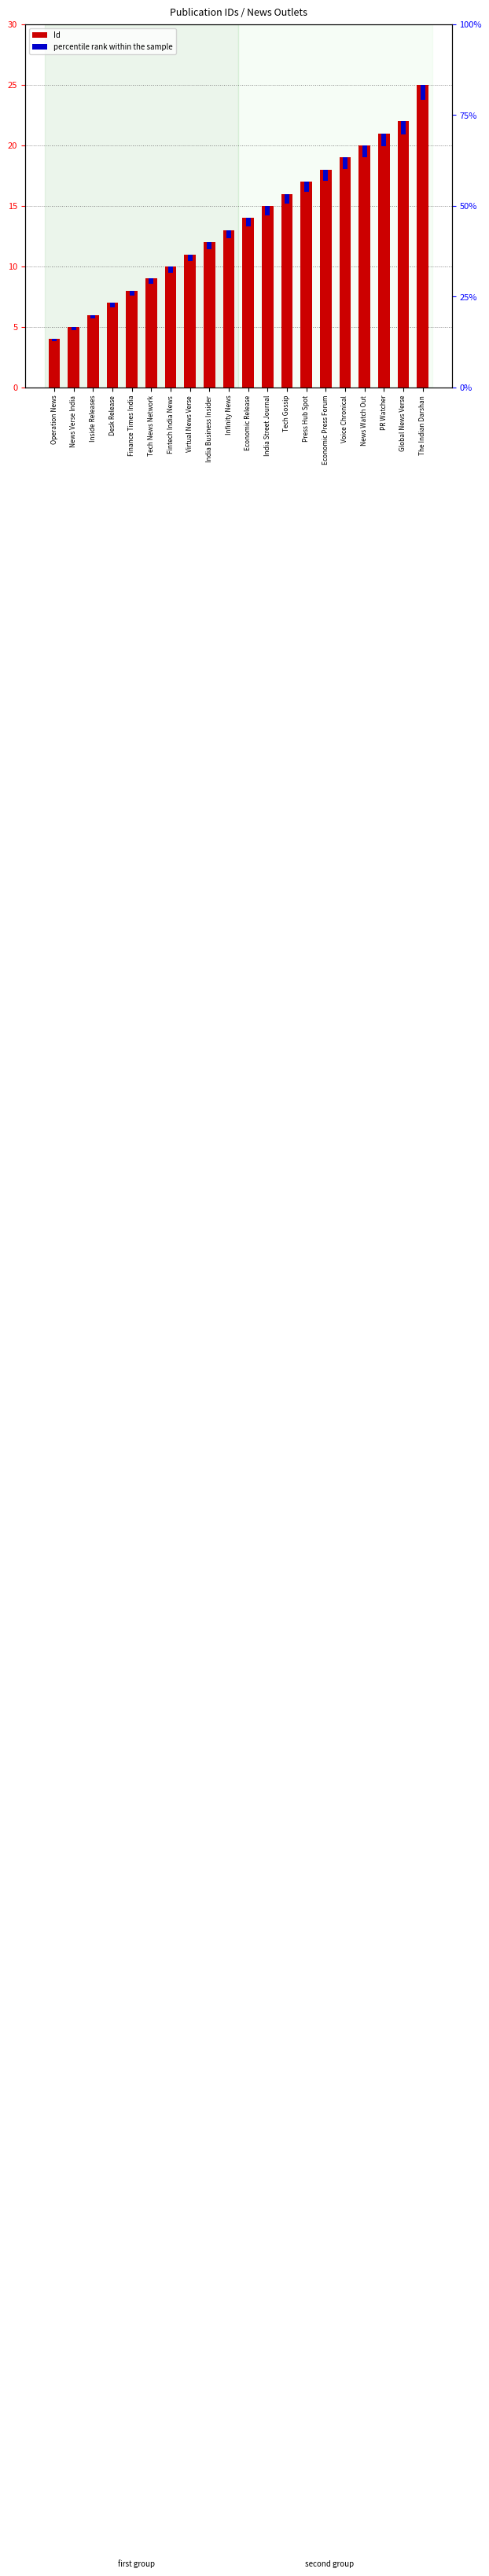

Which category has the lowest value across all series?

Operation News